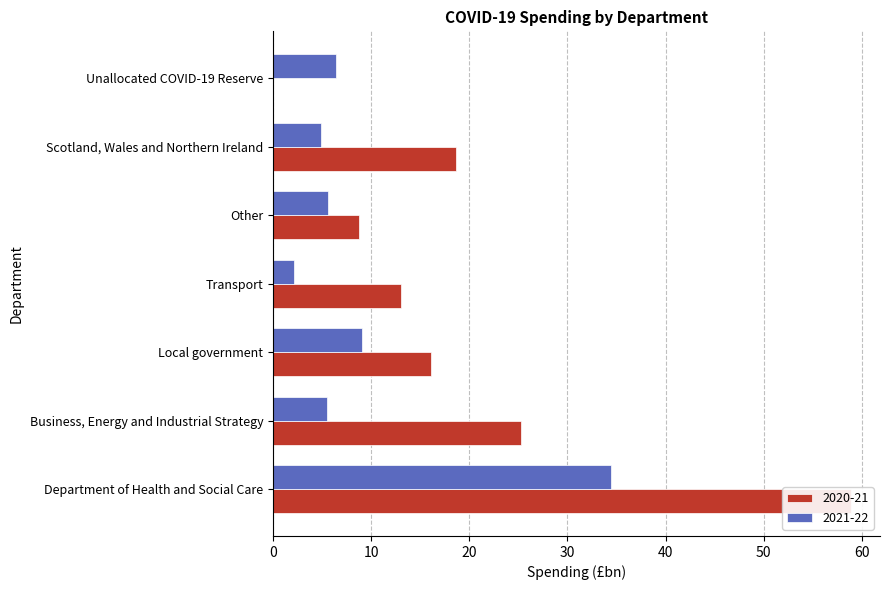

Rank the series by their average value, from lowest to highest.

2021-22, 2020-21